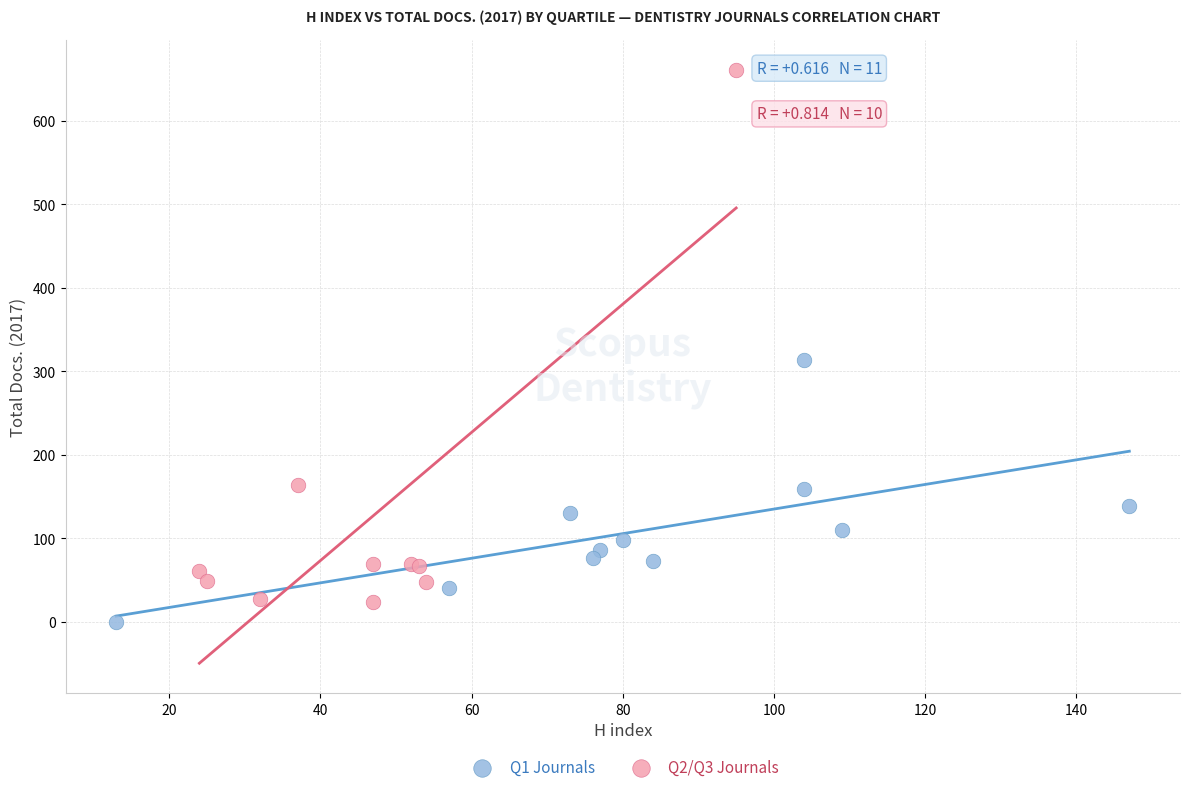

Which series reaches the maximum Y coordinate?

Q2/Q3 Journals